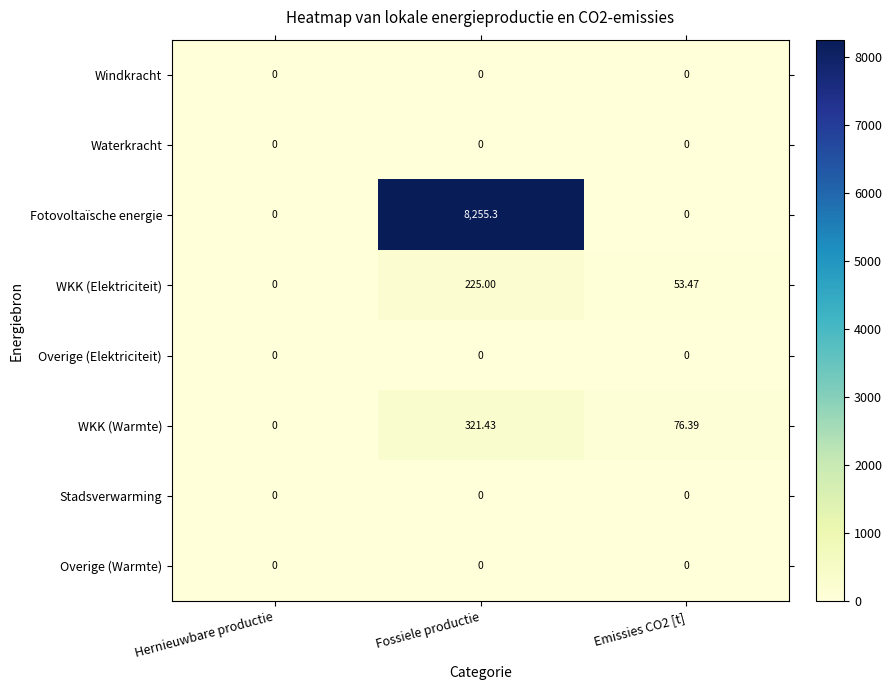

At which category is the sum across all series the highest?

Fossiele productie